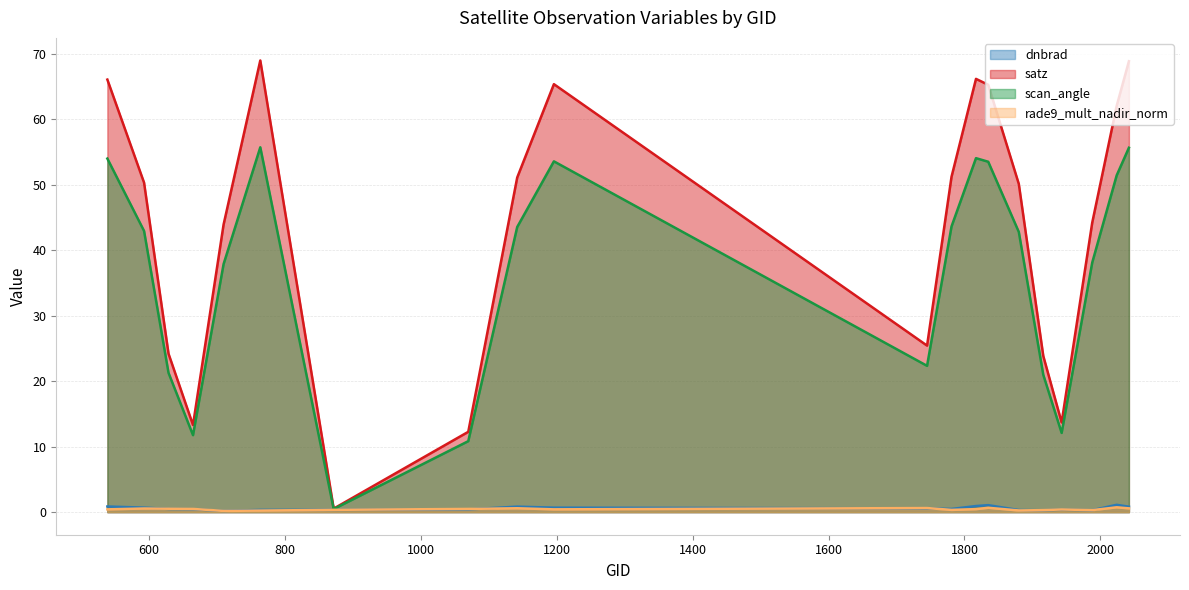

Count the number of data series in this chart.

4